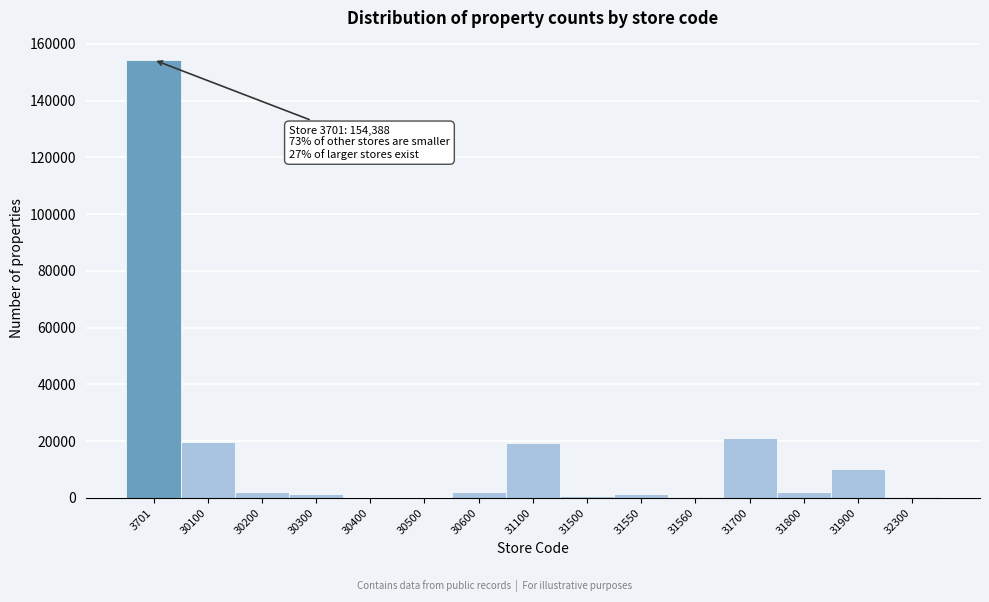

The chart shows a value of 30785 at 30100. True or false?

False